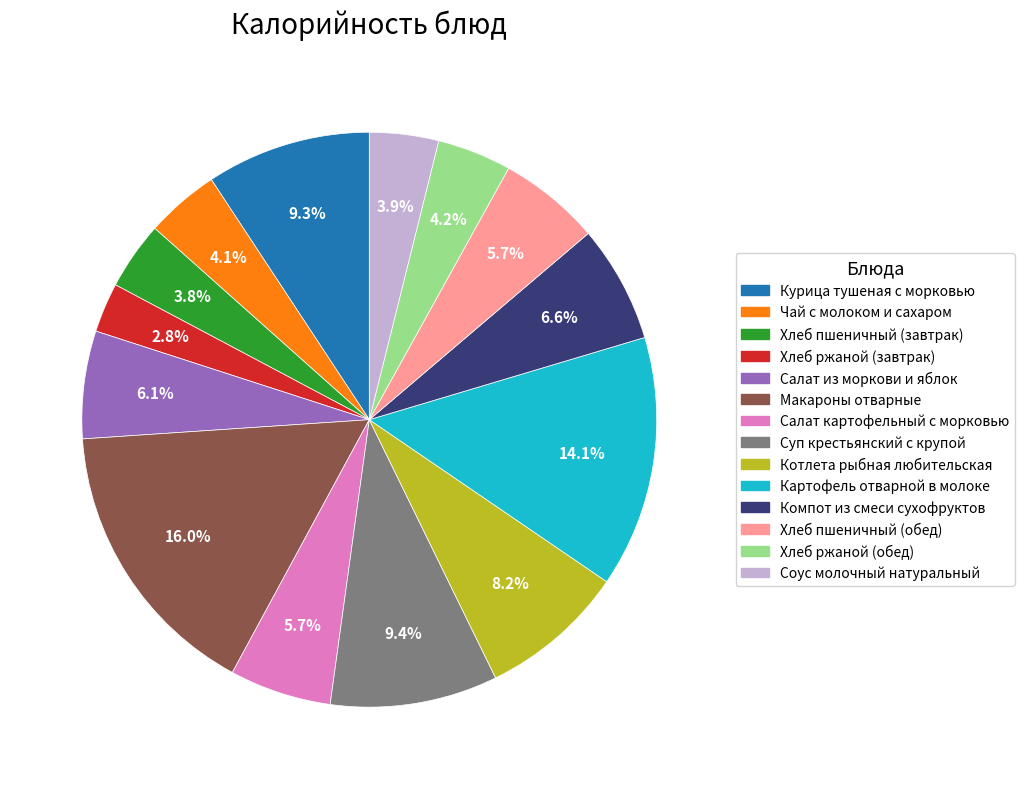

Does any single category account for the majority?

No